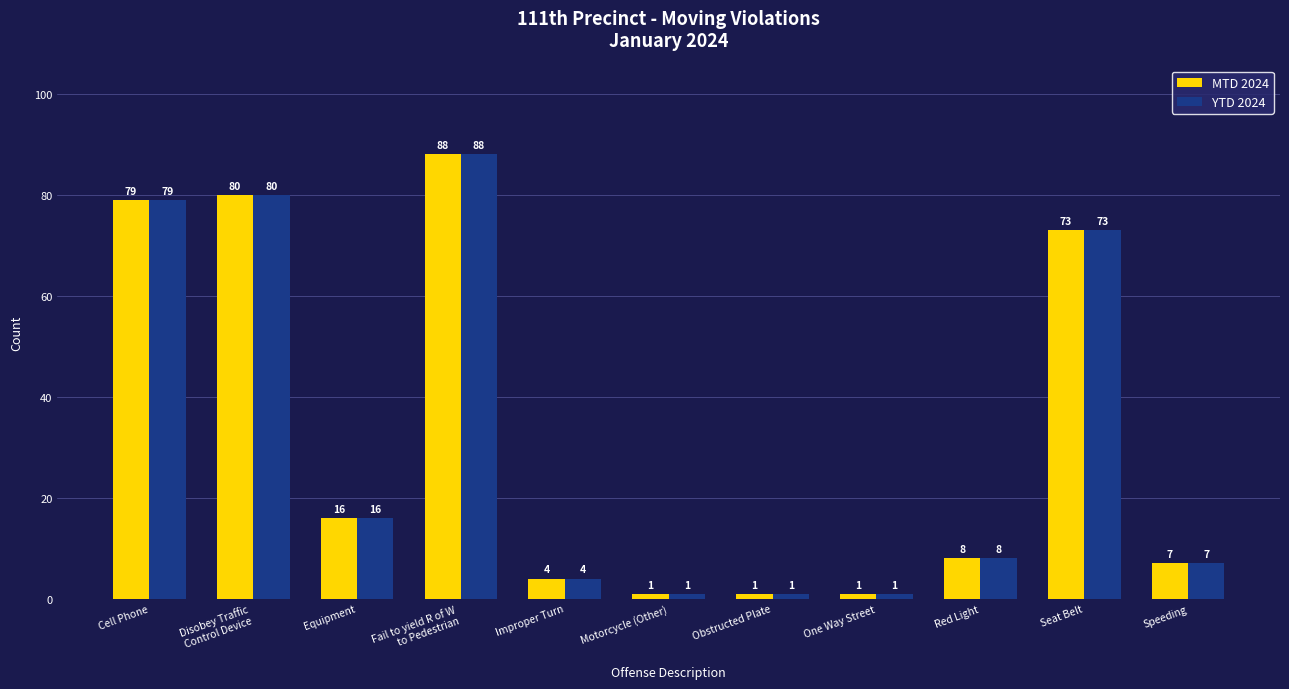

What is the difference between the MTD 2024 values at Equipment and Disobey Traffic
Control Device?

64